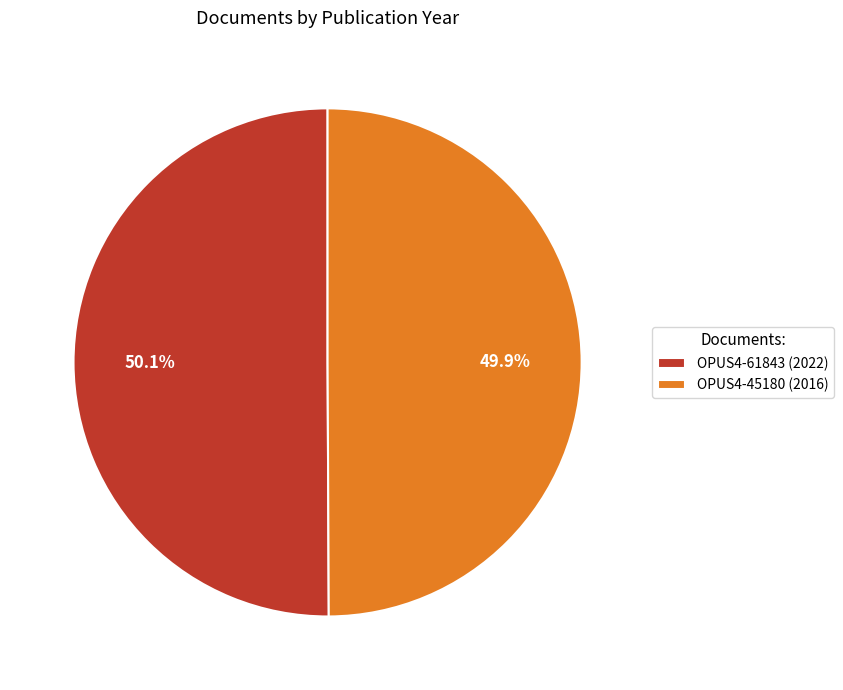

What is the ratio of the value at OPUS4-61843 (2022) to the value at OPUS4-45180 (2016)?

1.0